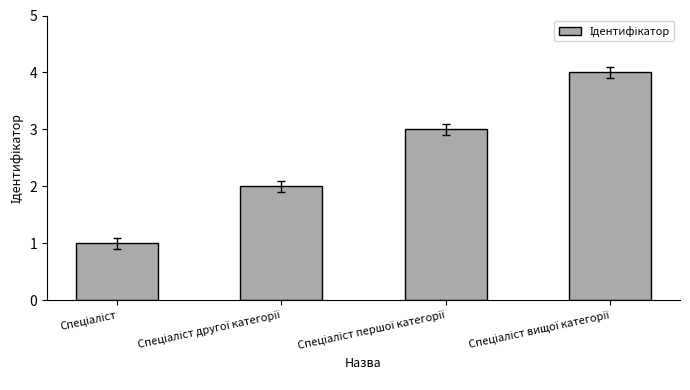

What is the greatest value displayed?

4